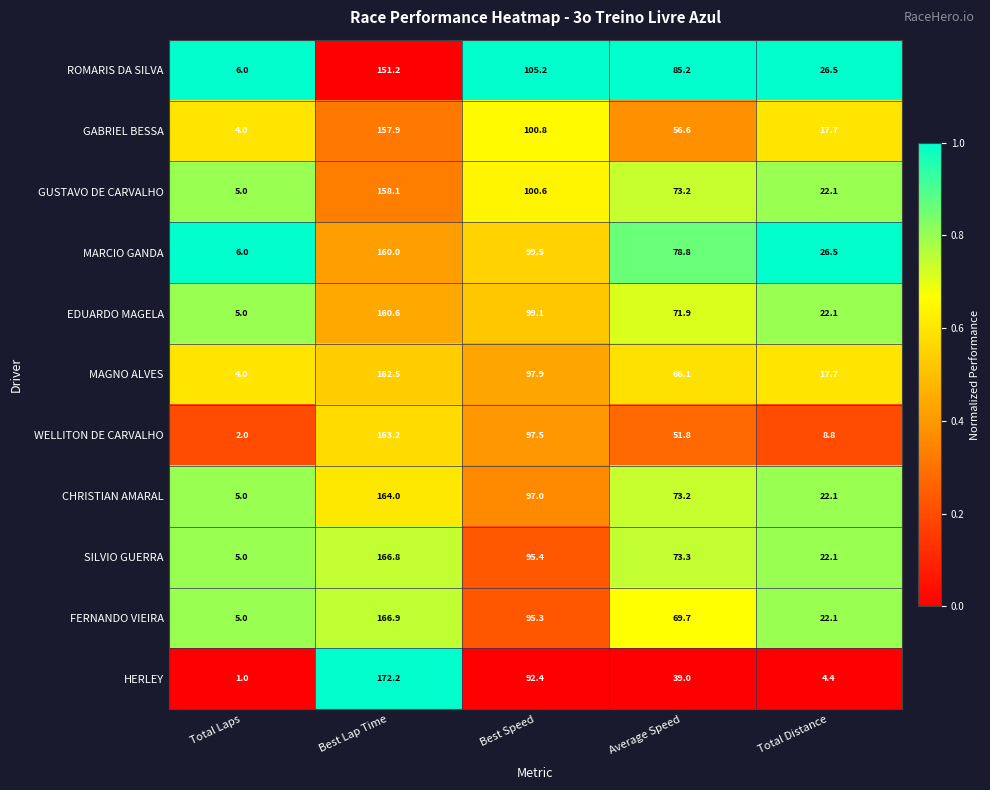

True or false: CHRISTIAN AMARAL has a value of 5.0 at Total Laps.

True